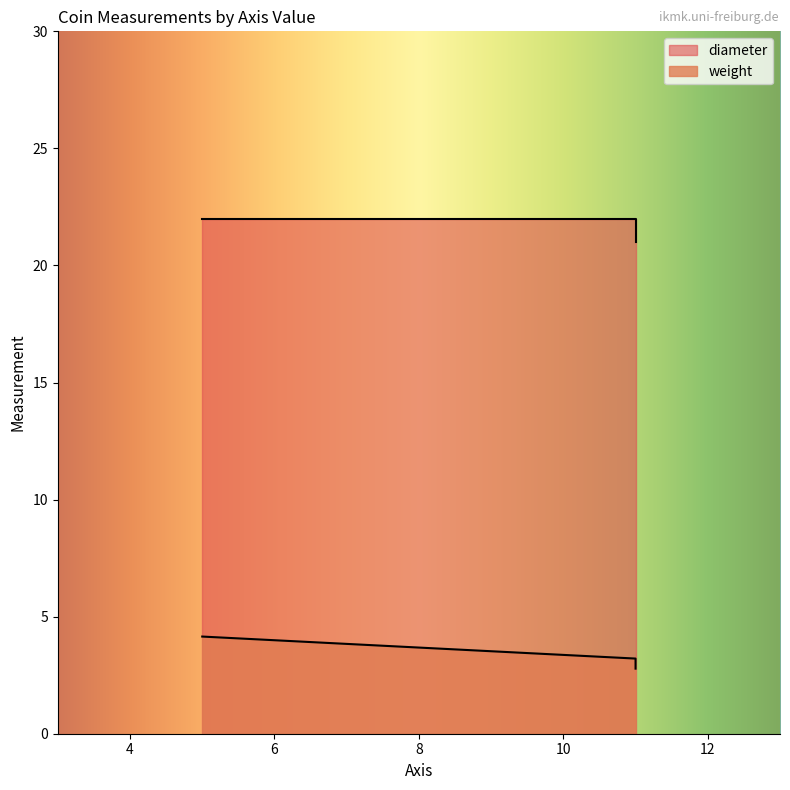

What is the average value?

22